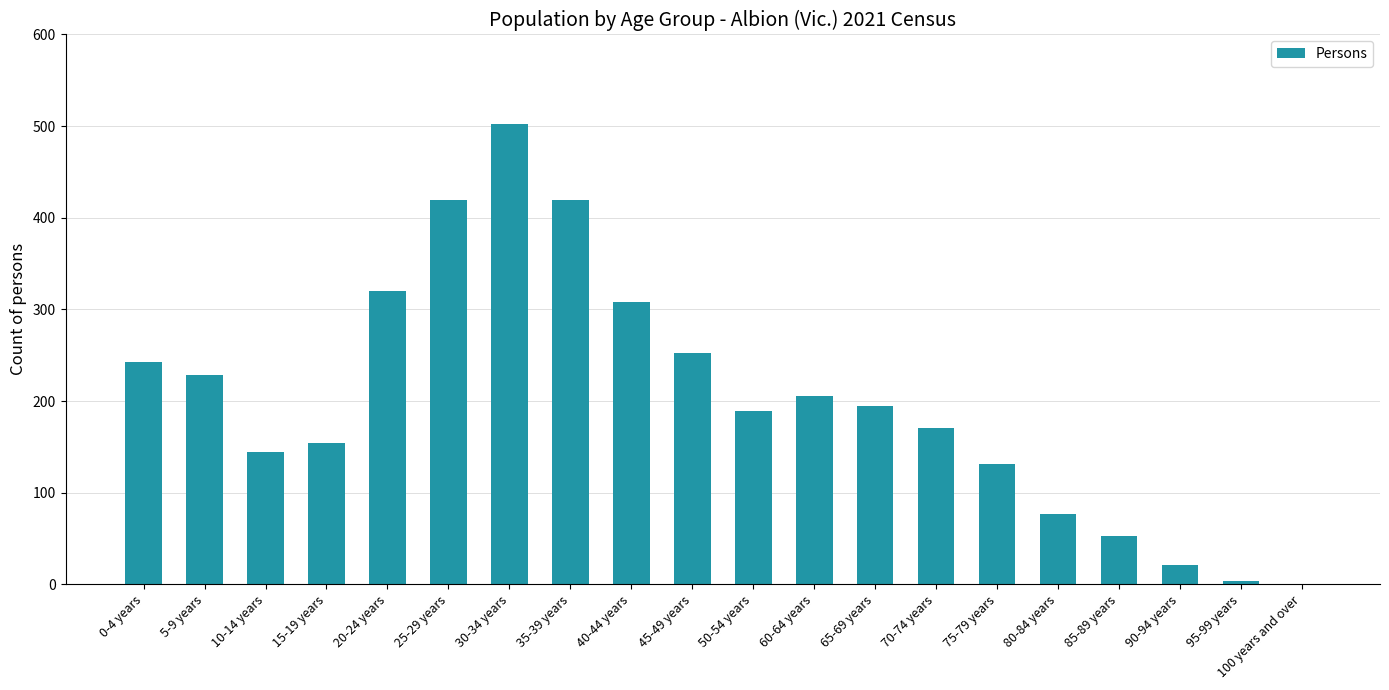

What is the maximum value shown in the chart?

502